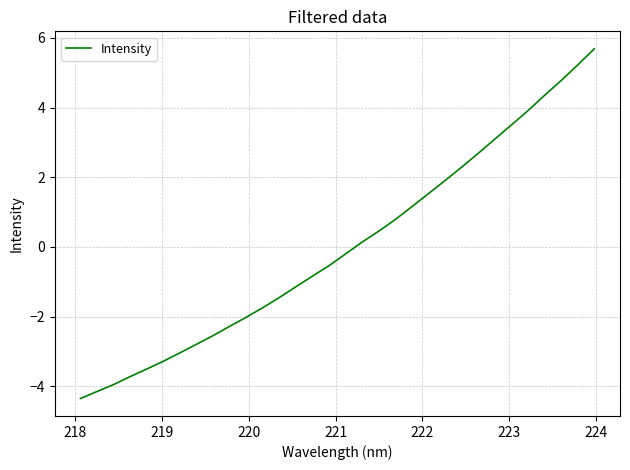

Reading right to left, what are all the values shown in this chart?

5.7	5.2	4.8	4.4	3.9	3.5	3.1	2.7	2.3	1.9	1.5	1.2	0.8	0.5	0.1	-0.2	-0.5	-0.8	-1.1	-1.4	-1.7	-2.0	-2.3	-2.5	-2.8	-3.0	-3.3	-3.5	-3.7	-3.9	-4.1	-4.4